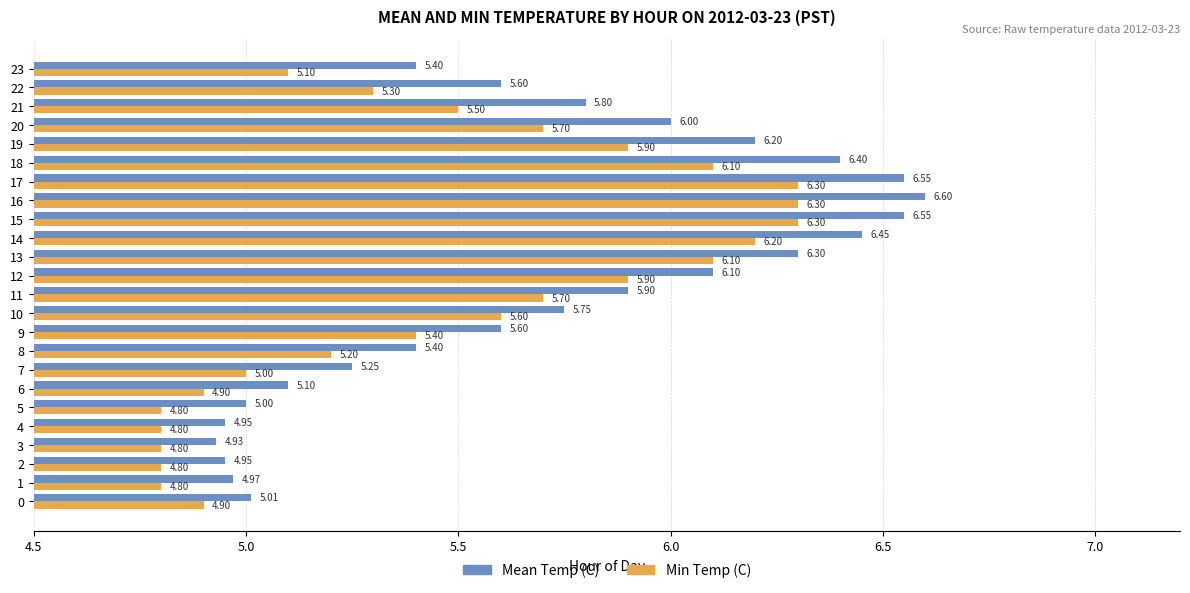

Which series has the largest range (max minus min)?

Mean Temp (C)